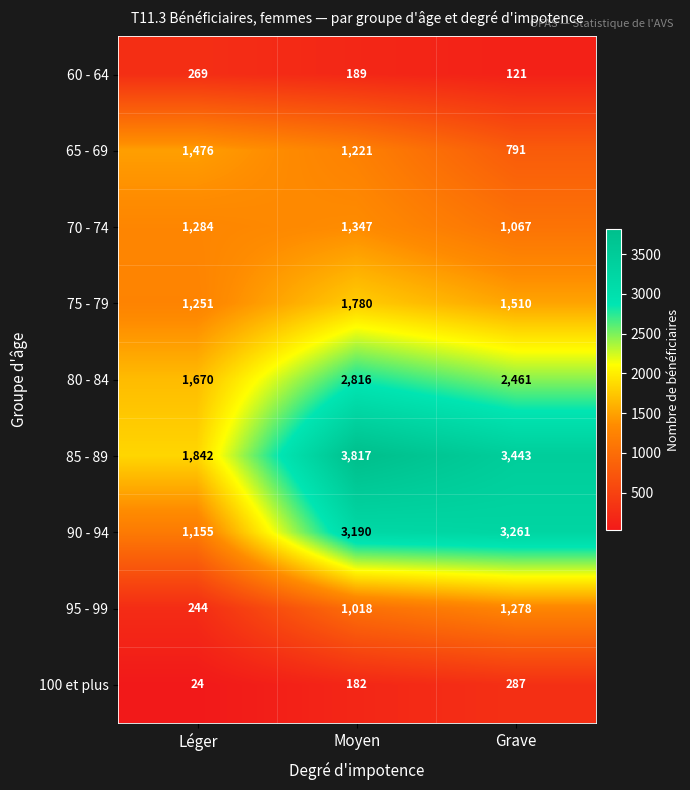

Reading left to right, what are all the values shown in this chart?

60 - 64: Léger=269	Moyen=189	Grave=121
65 - 69: Léger=1476	Moyen=1221	Grave=791
70 - 74: Léger=1284	Moyen=1347	Grave=1067
75 - 79: Léger=1251	Moyen=1780	Grave=1510
80 - 84: Léger=1670	Moyen=2816	Grave=2461
85 - 89: Léger=1842	Moyen=3817	Grave=3443
90 - 94: Léger=1155	Moyen=3190	Grave=3261
95 - 99: Léger=244	Moyen=1018	Grave=1278
100 et plus: Léger=24	Moyen=182	Grave=287